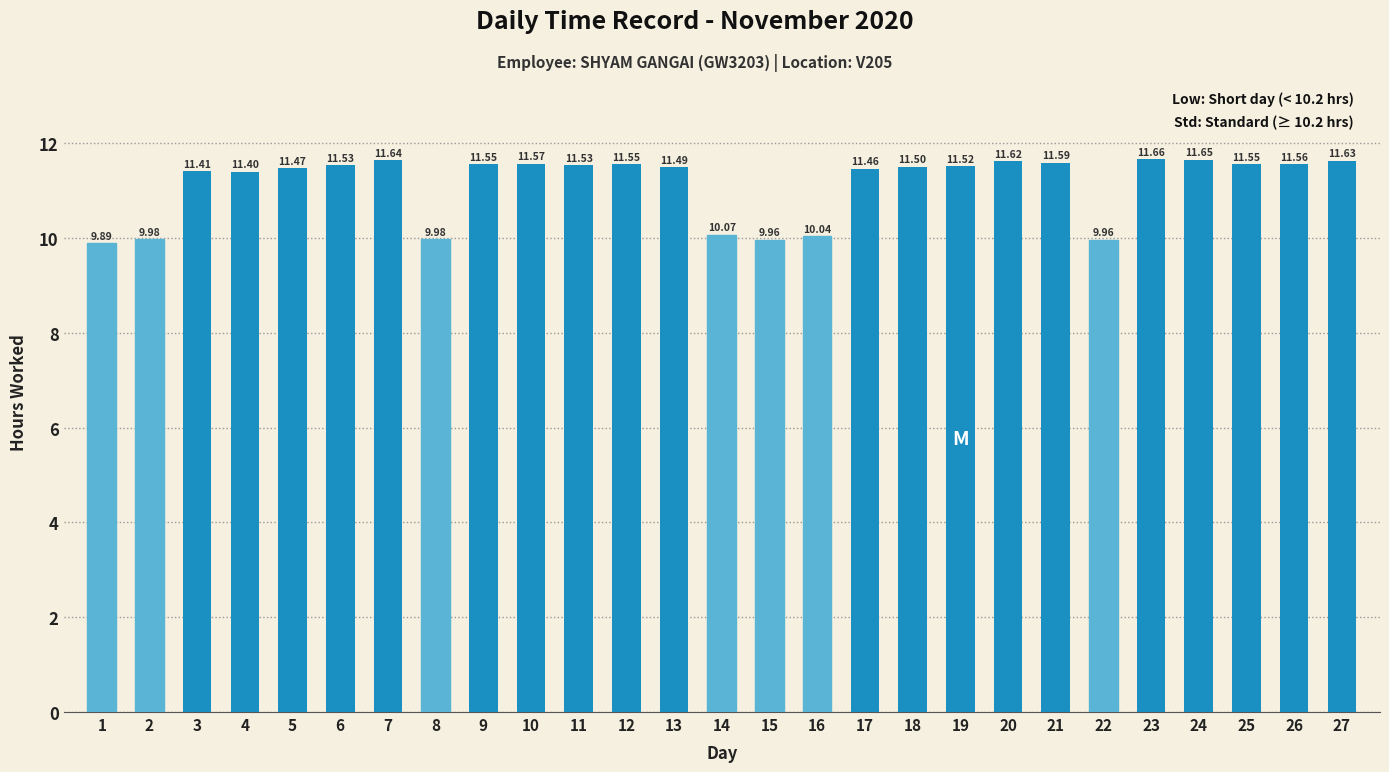

Reading left to right, extract all data points from this chart.

1=9.9	2=10.0	3=11.4	4=11.4	5=11.5	6=11.5	7=11.6	8=10.0	9=11.6	10=11.6	11=11.5	12=11.6	13=11.5	14=10.1	15=10.0	16=10.0	17=11.5	18=11.5	19=11.5	20=11.6	21=11.6	22=10.0	23=11.7	24=11.7	25=11.6	26=11.6	27=11.6